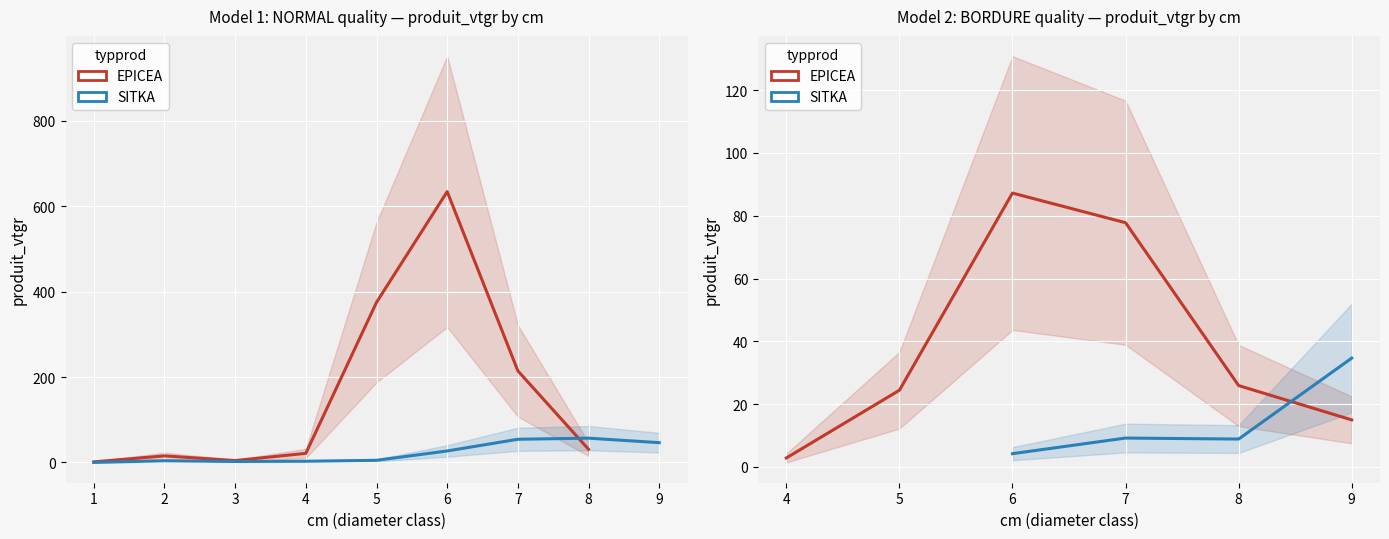

Which label corresponds to the largest value in the chart?

6